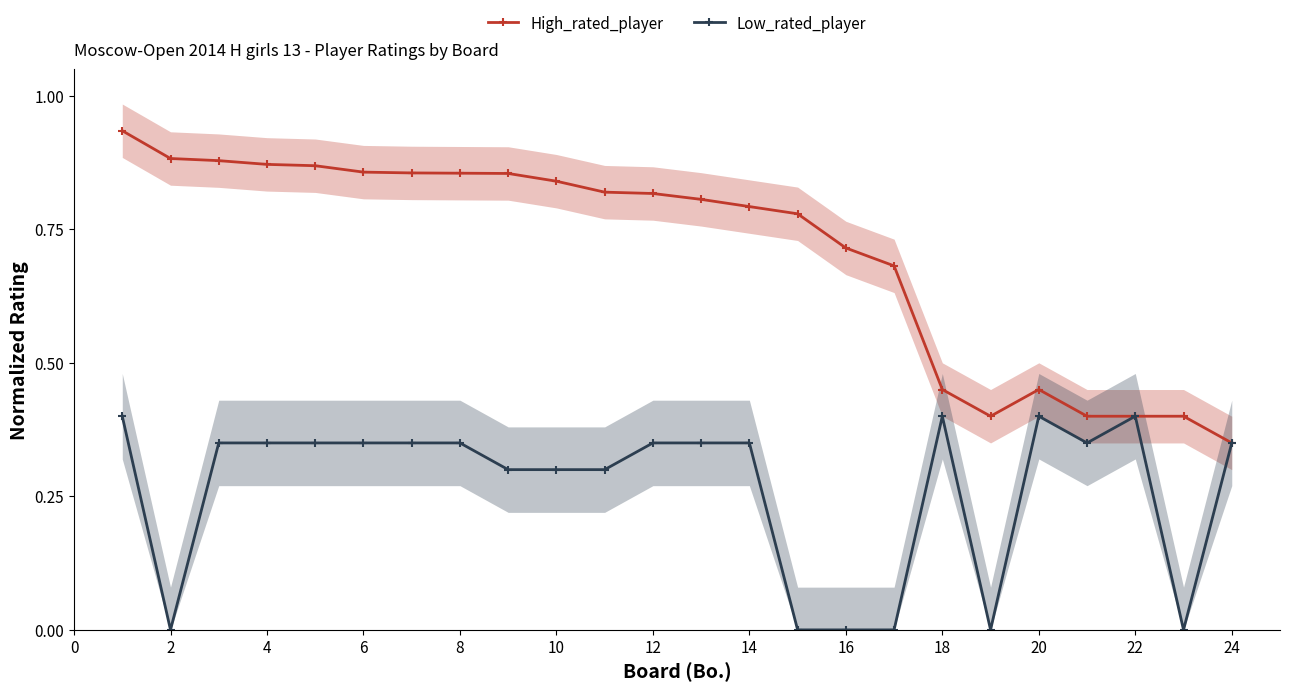

True or false: Low_rated_player and High_rated_player cross at least once.

False